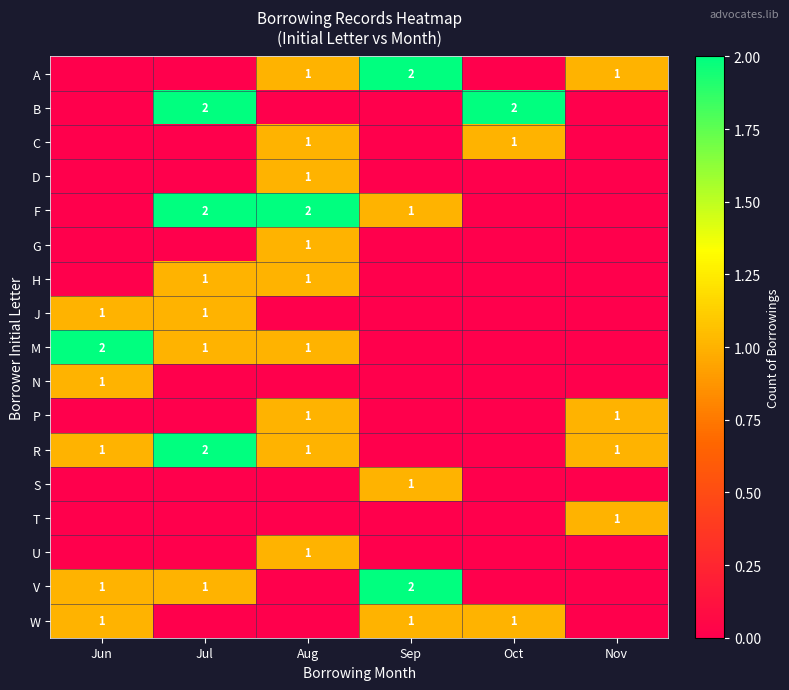

The value of J at Jun is 0. True or false?

False